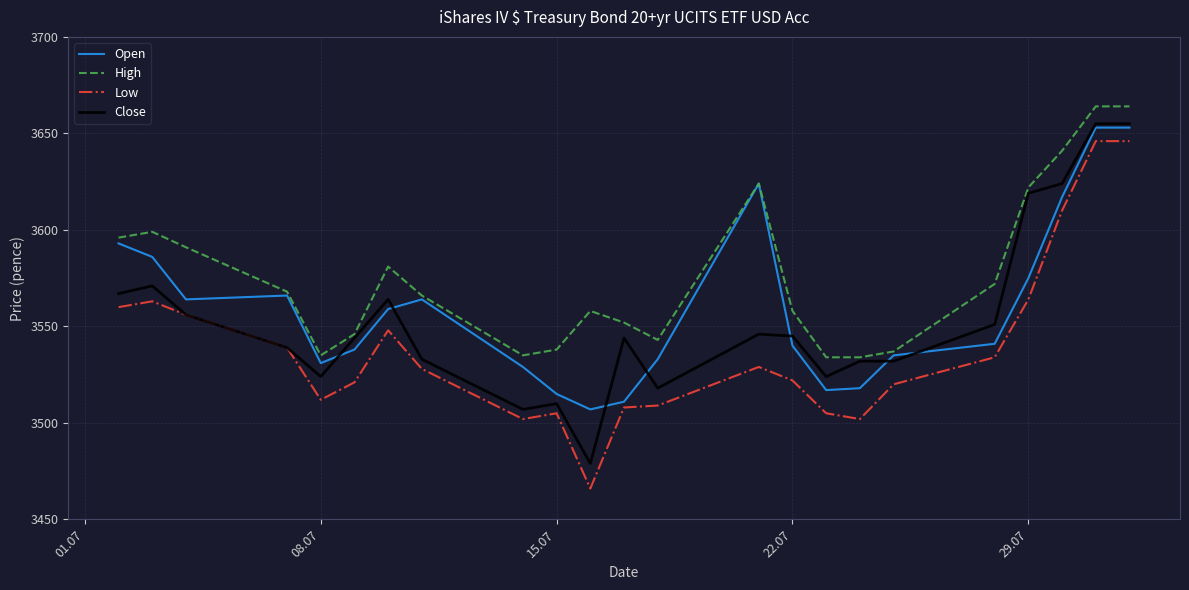

What is the smallest value displayed?

3466